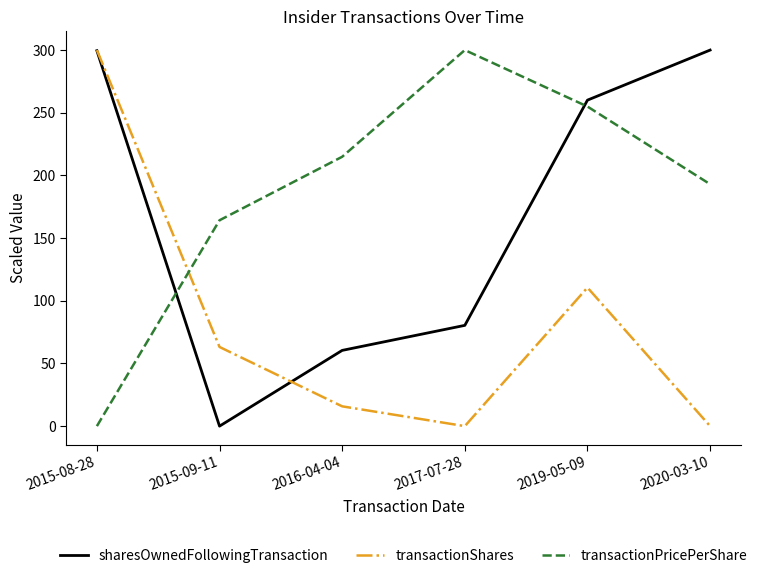

At which label is transactionPricePerShare closest to 149?

2015-09-11